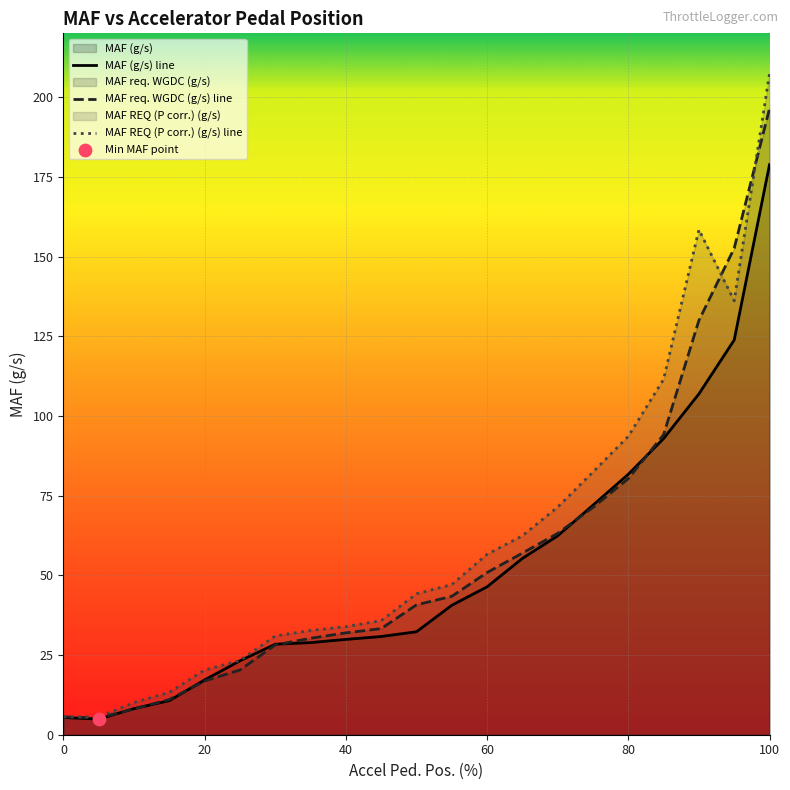

Which series has the largest range (max minus min)?

MAF REQ (P corr.) (g/s) line